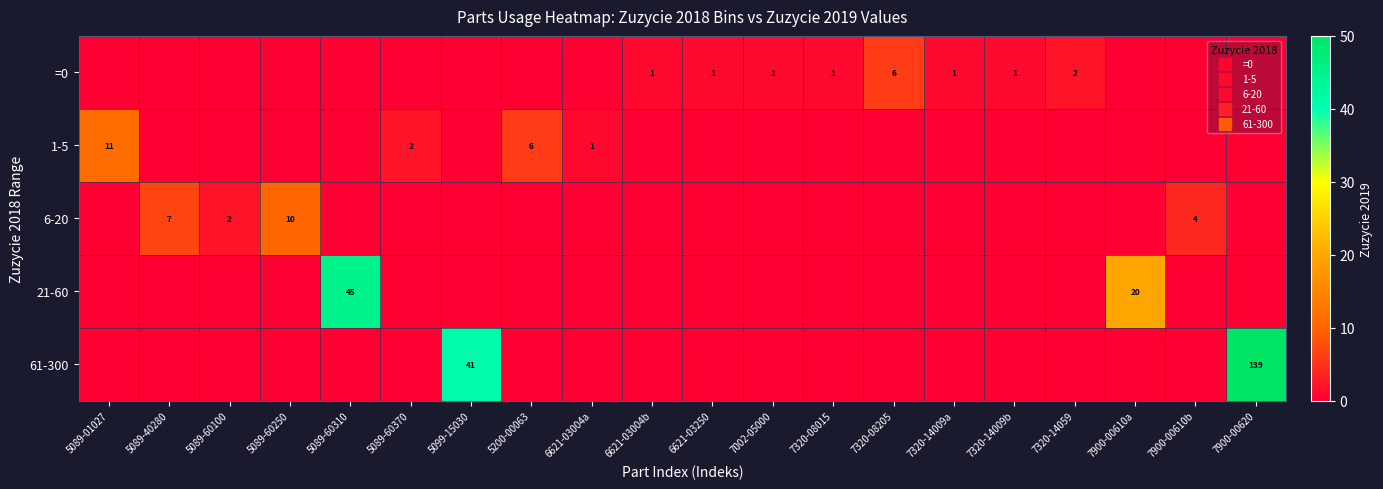

At how many categories does at least one series exceed 99?

1